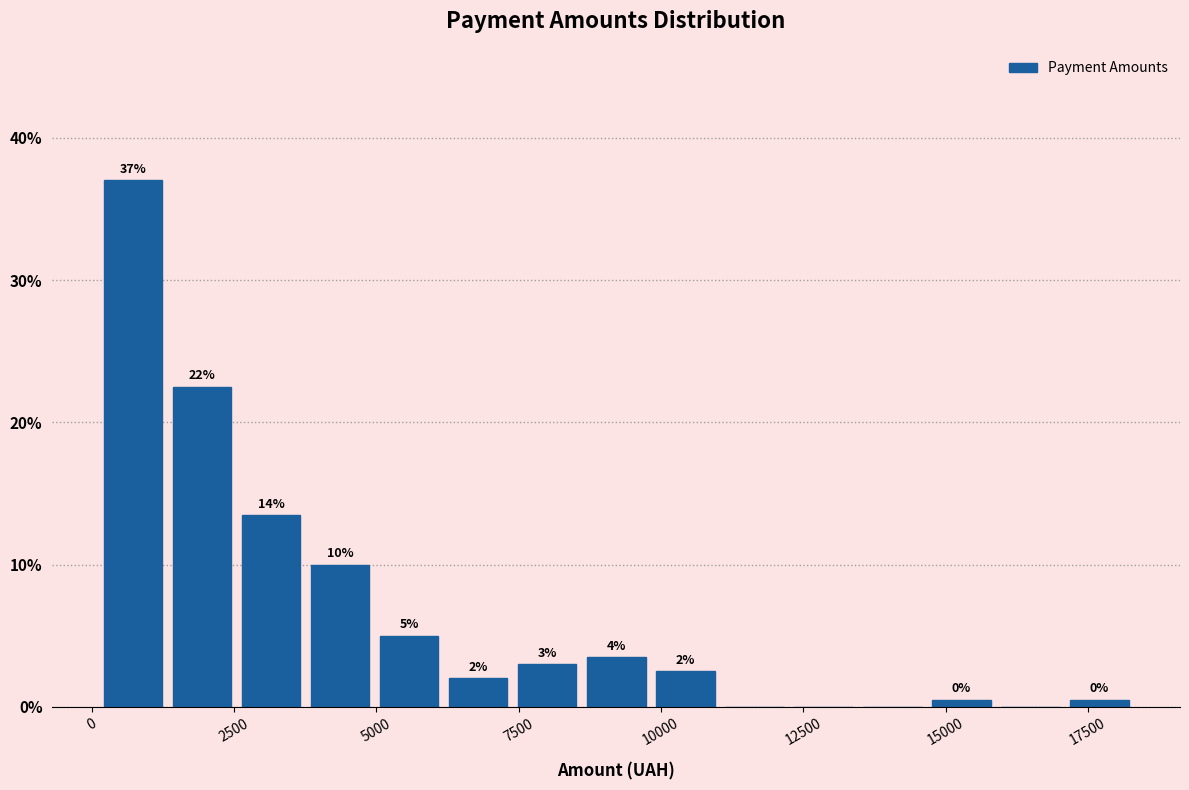

Around what value on the x-axis is the tallest bar? Give the approximate position of its centre, as read against the axis.

500